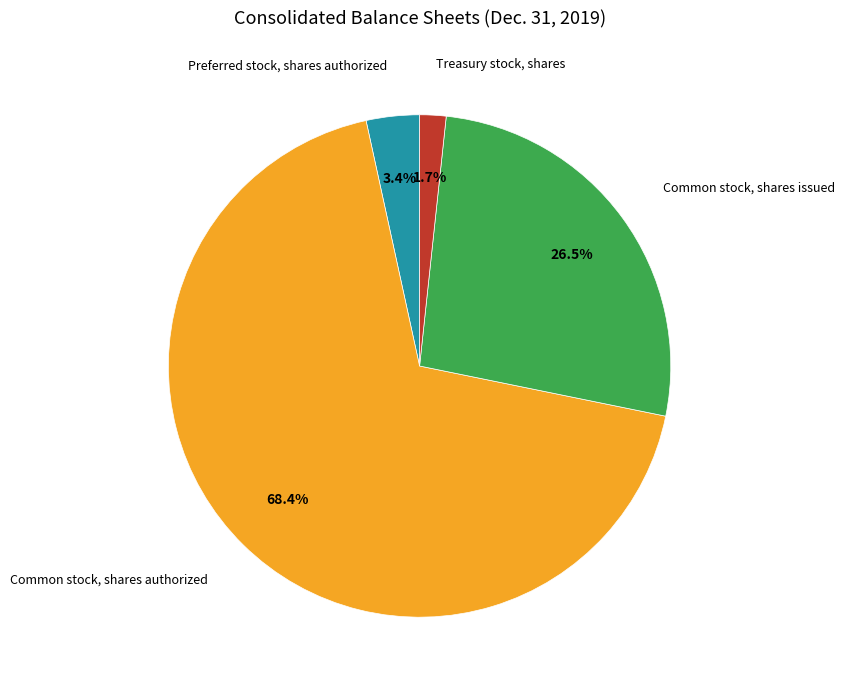

Does any single category account for the majority?

Yes